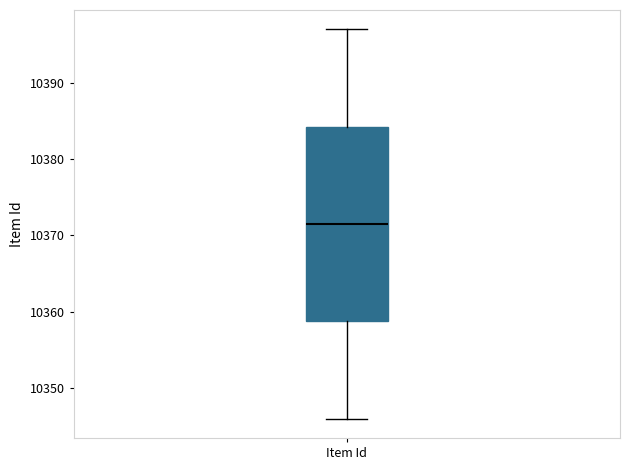

Where is the lower edge of the box for Item Id on the y-axis? The values are not printed on the chart, so give them approximately, as read against the axis.

10359